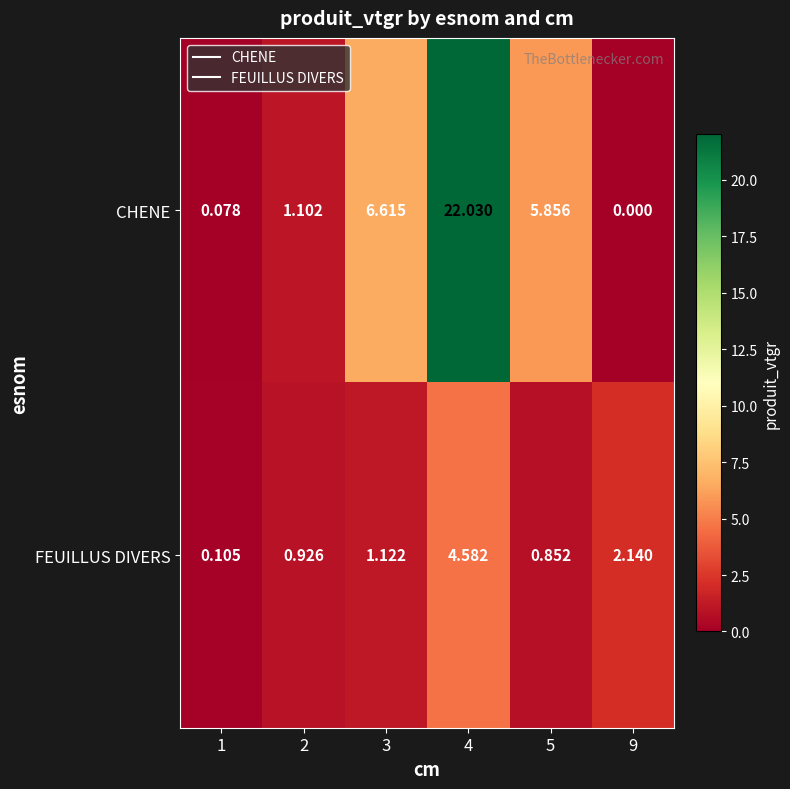

Rank the series by their maximum value, from highest to lowest.

CHENE, FEUILLUS DIVERS